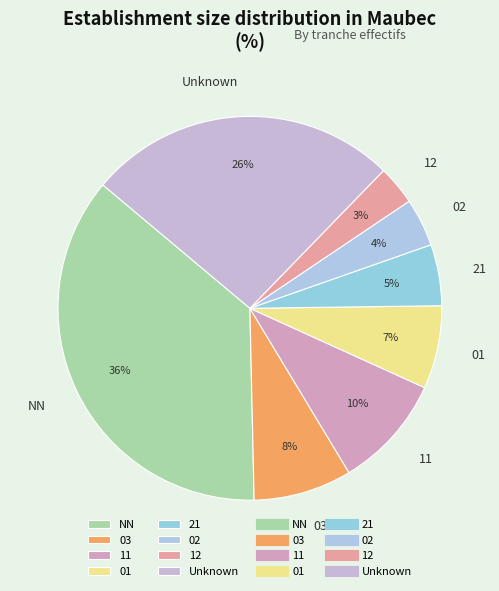

Does 01 represent more than half of the total?

No